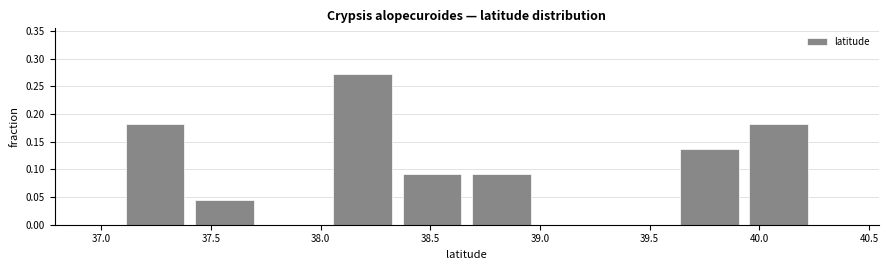

Which range on the x-axis has the tallest bar?

38.05 to 38.35